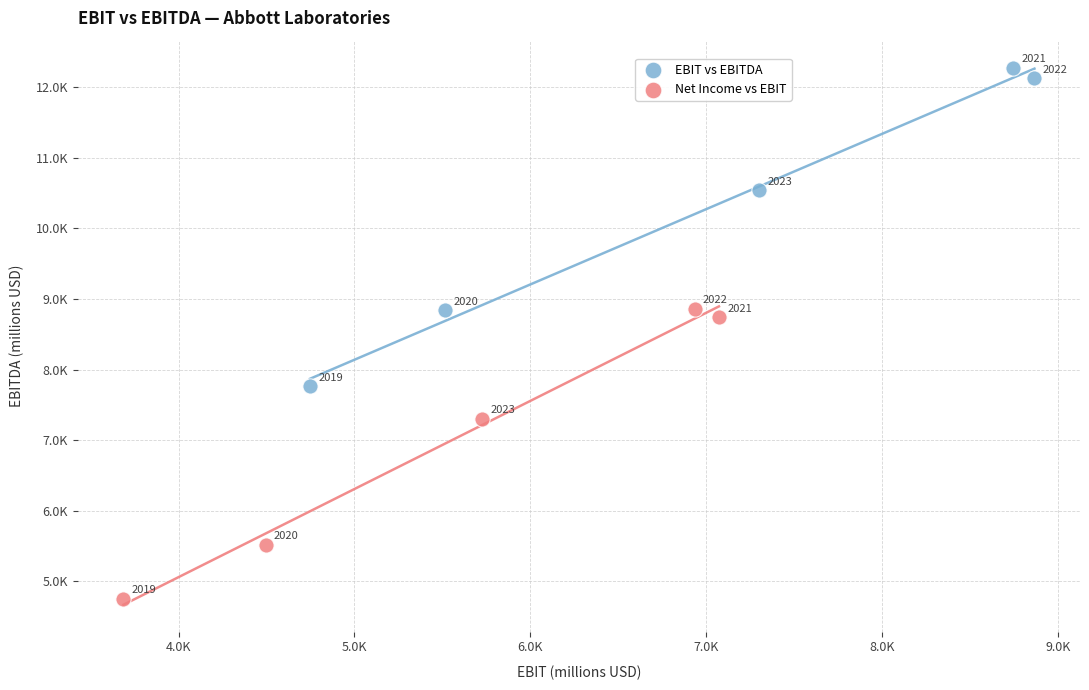

What are all the series names shown in the legend?

EBIT vs EBITDA, Net Income vs EBIT